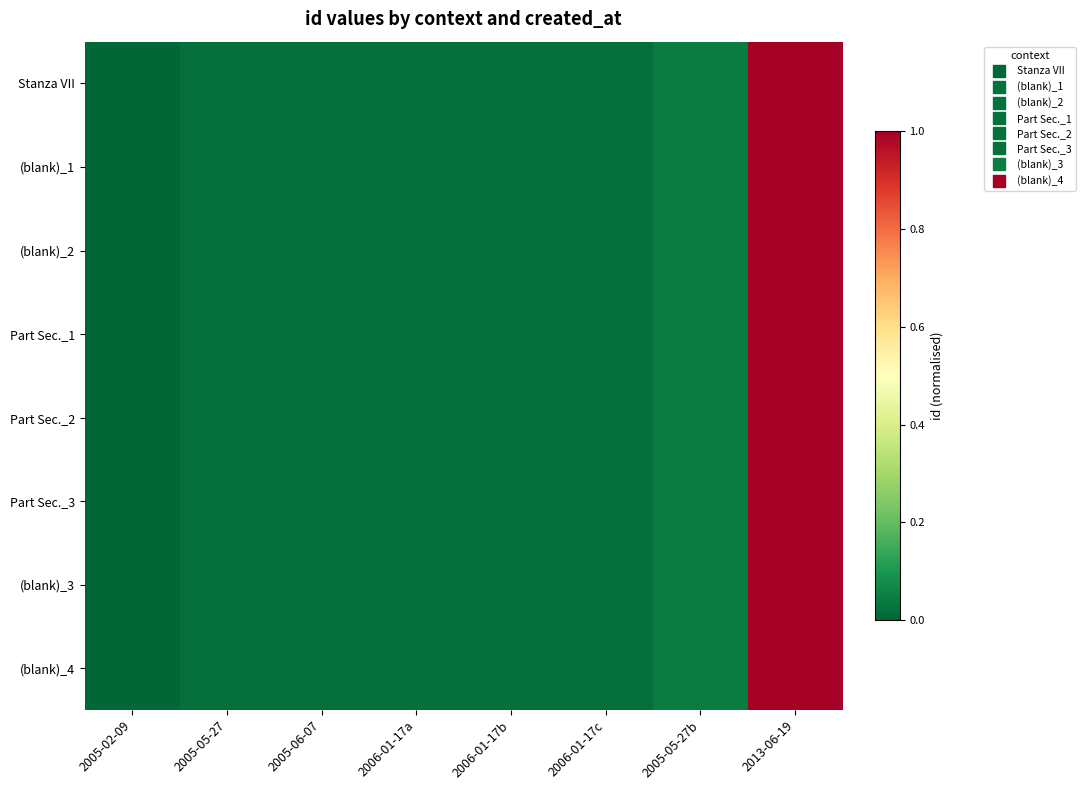

Which label corresponds to the largest value in the chart?

2013-06-19